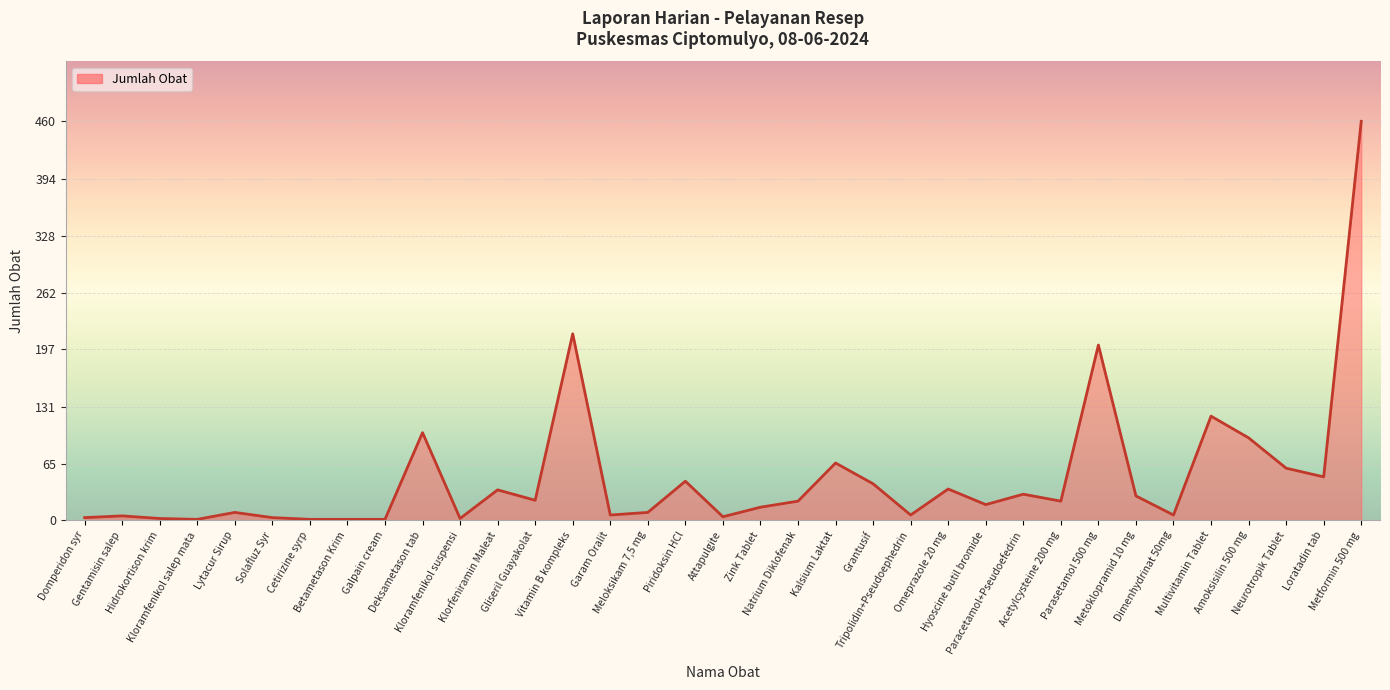

Which has a higher value, Loratadin tab or Zink Tablet?

Loratadin tab